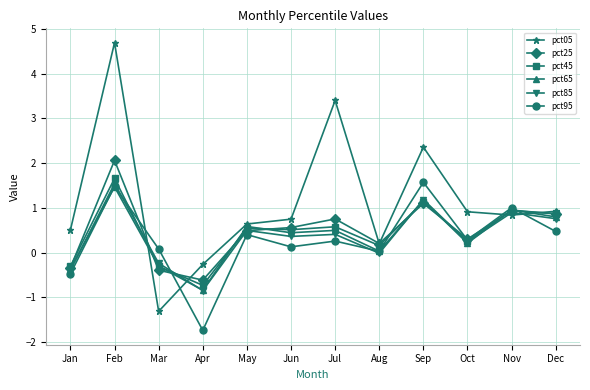

Which series has the widest spread of values?

pct05